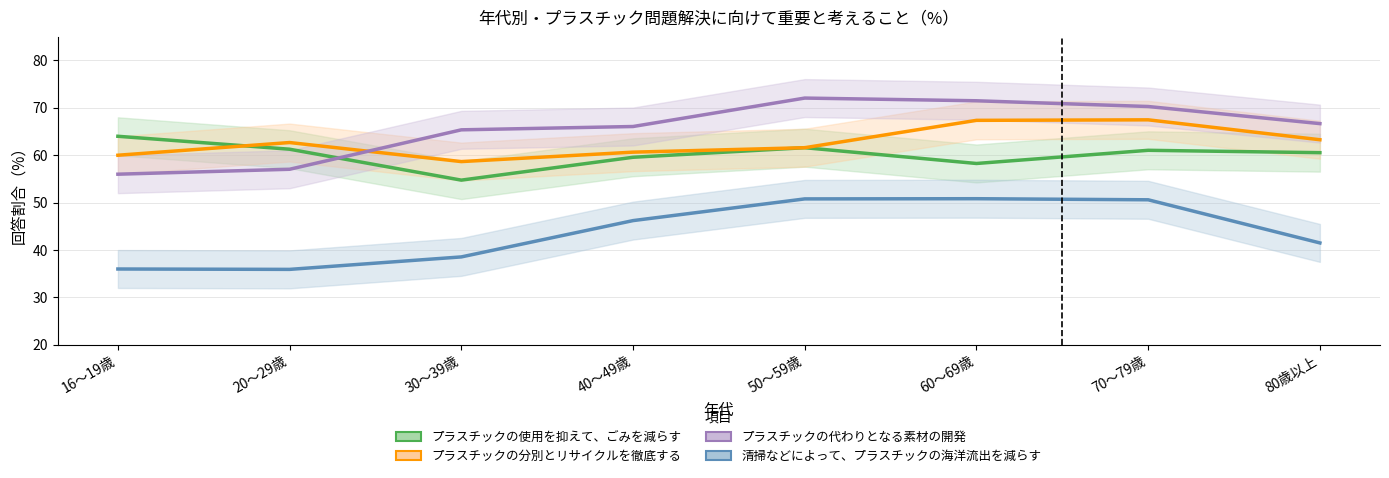

True or false: プラスチックの使用を抑えて、ごみを減らす has a value of 64.0 at 16～19歳.

True